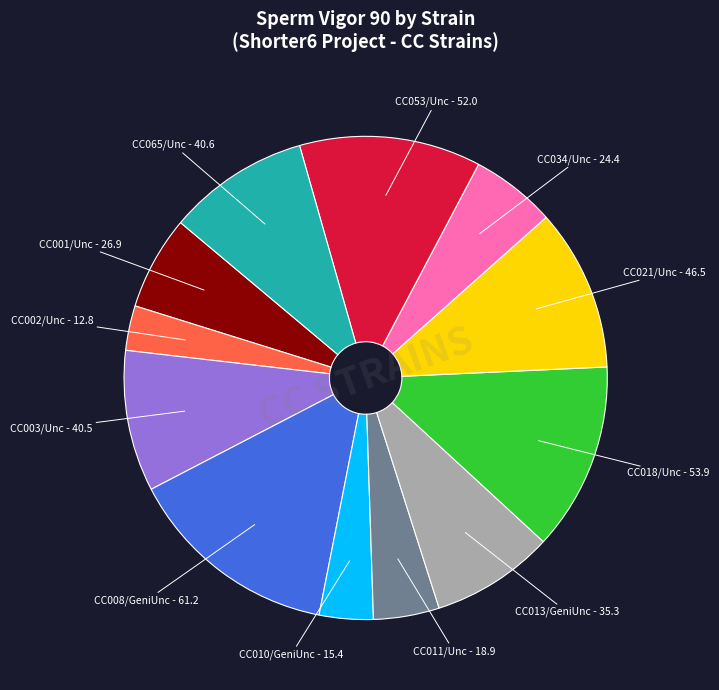

Is there a majority slice in this chart?

No